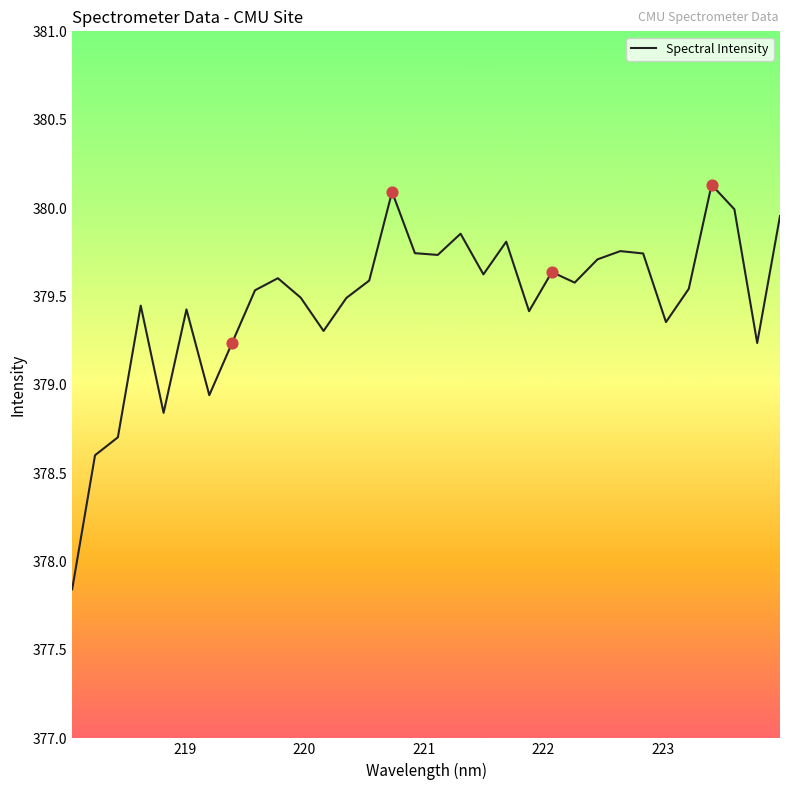

What is the difference between the maximum and minimum values?

2.3